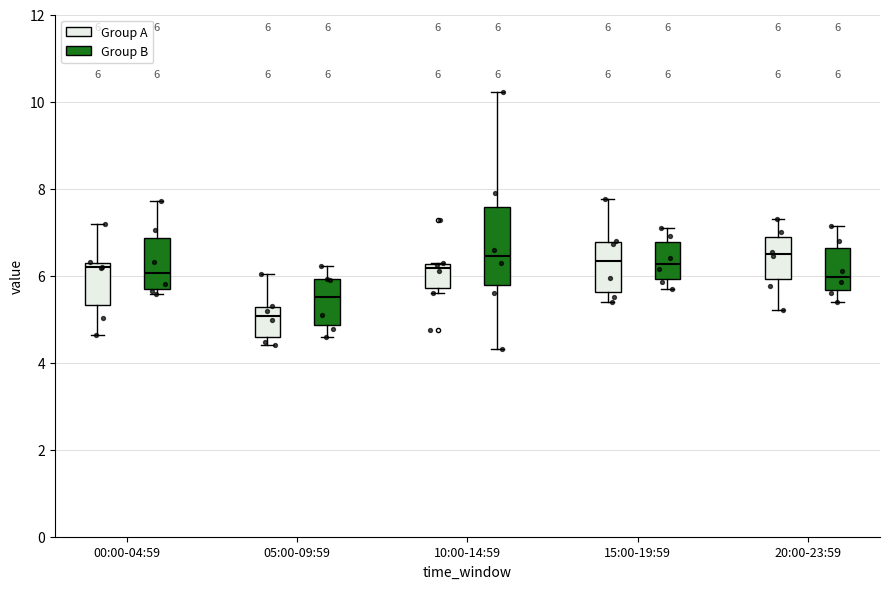

Which box has the lowest median line?

05:00-09:59 (Group A)